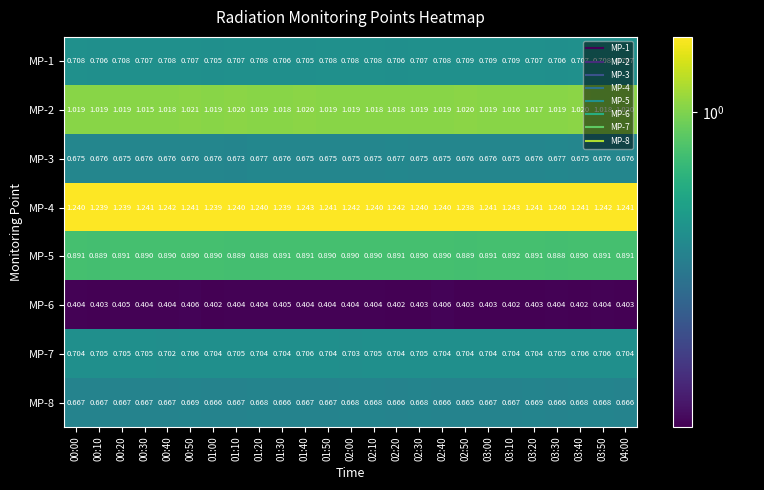

Is the value of MP-1 at 03:00 greater than the value of MP-6 at 02:30?

Yes